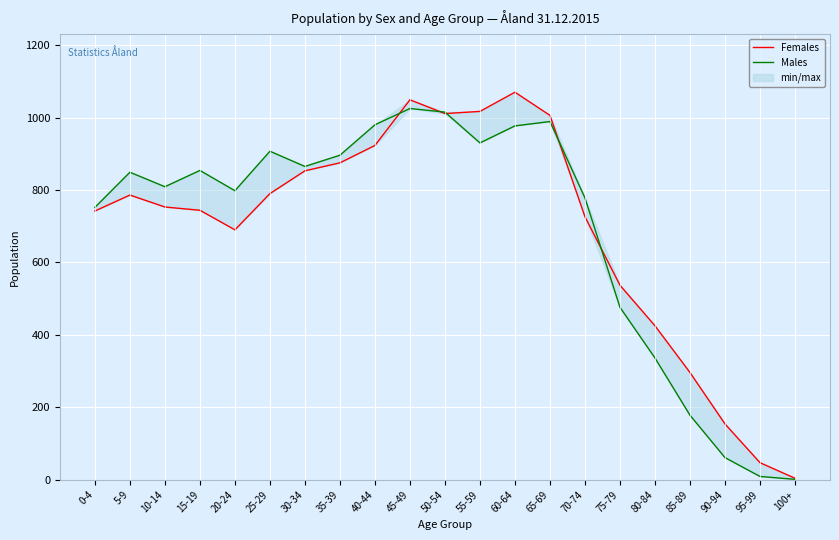

List the series in order of their peak value, highest first.

Females, Males